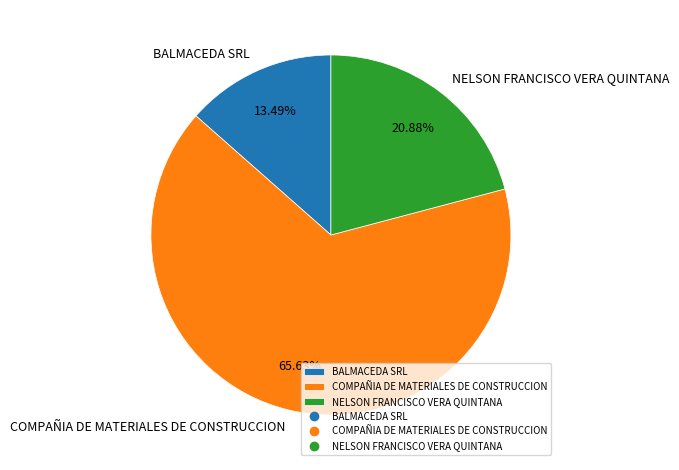

Between NELSON FRANCISCO VERA QUINTANA and BALMACEDA SRL, which is larger?

NELSON FRANCISCO VERA QUINTANA